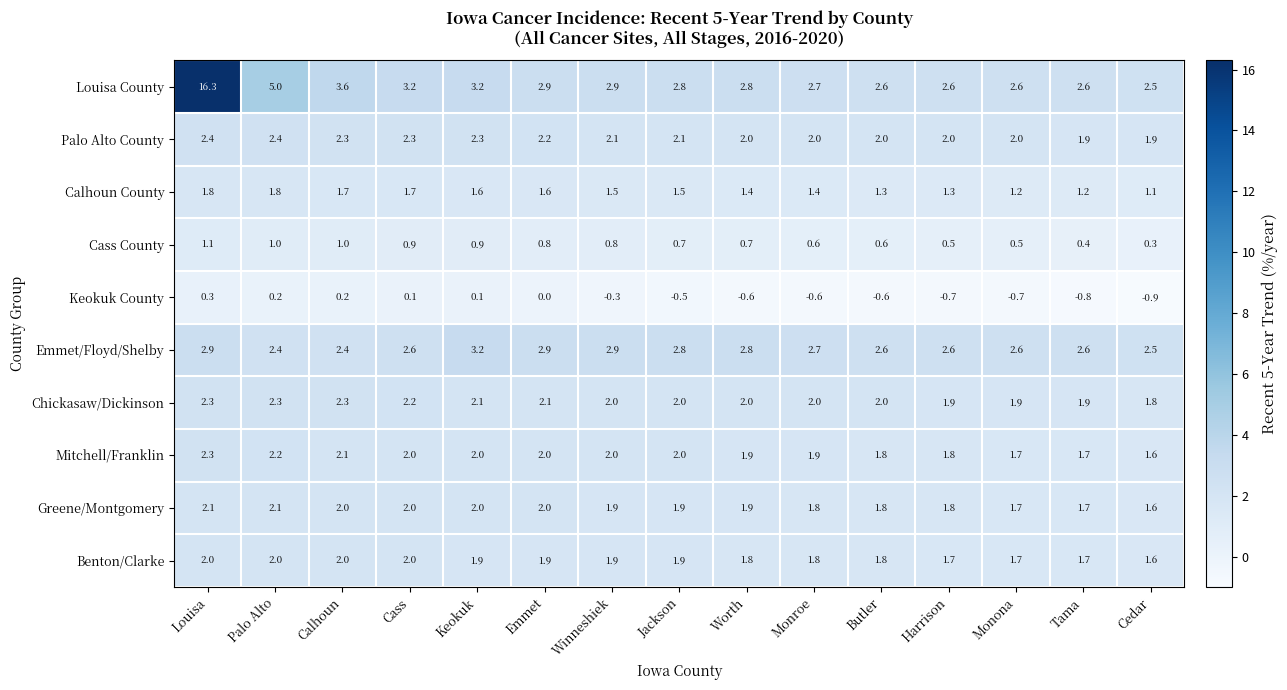

Which series has the largest range (max minus min)?

Louisa County